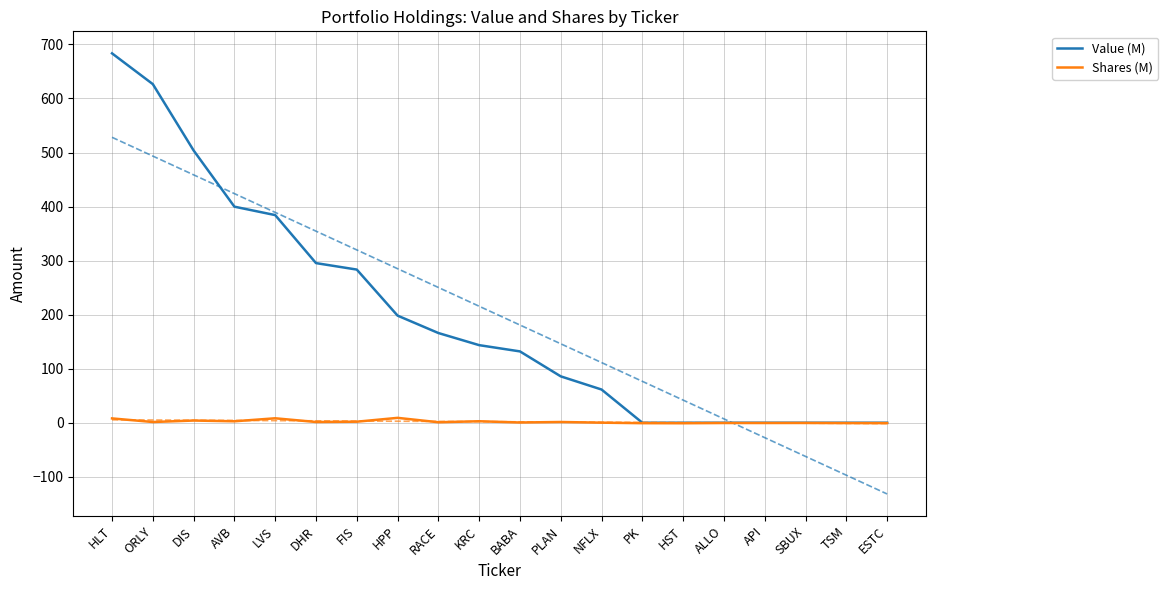

What is the difference between the Value (M) values at AVB and ESTC?

399.8